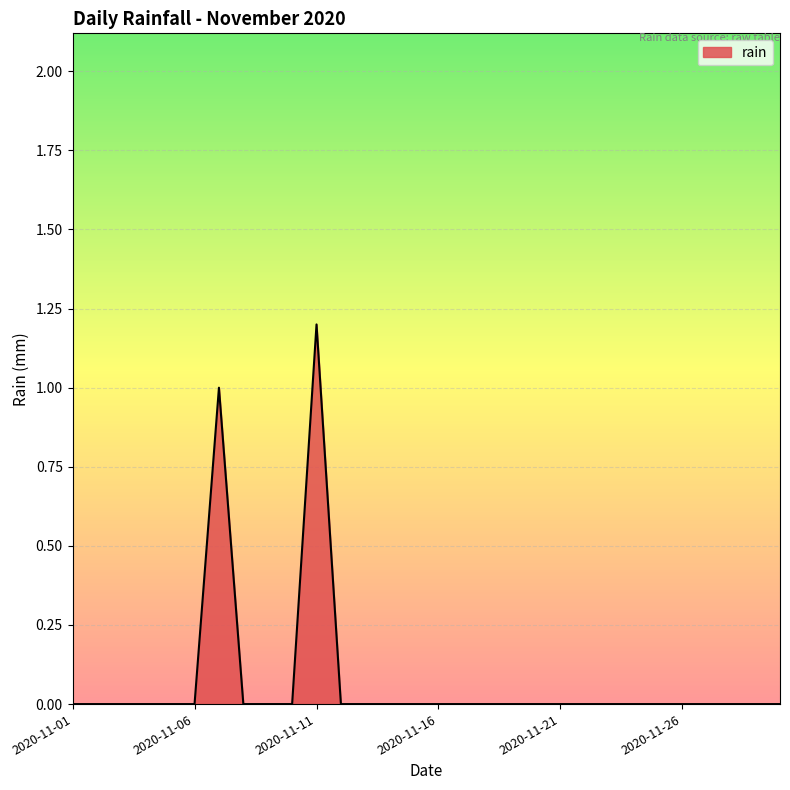

Which label corresponds to the largest value in the chart?

2020-11-11